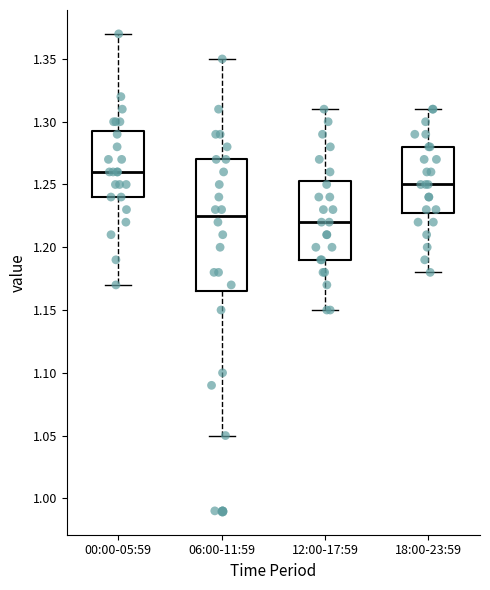

Reading left to right, read every box against the y-axis: the position of its median line, the range the box covers, and the ends of its whiskers. The values are not printed on the chart, so give them approximately, as read against the axis.

00:00-05:59: median 1.260, box 1.240 to 1.295, whiskers 1.170 to 1.370
06:00-11:59: median 1.225, box 1.165 to 1.270, whiskers 1.050 to 1.350
12:00-17:59: median 1.220, box 1.190 to 1.255, whiskers 1.150 to 1.310
18:00-23:59: median 1.250, box 1.230 to 1.280, whiskers 1.180 to 1.310